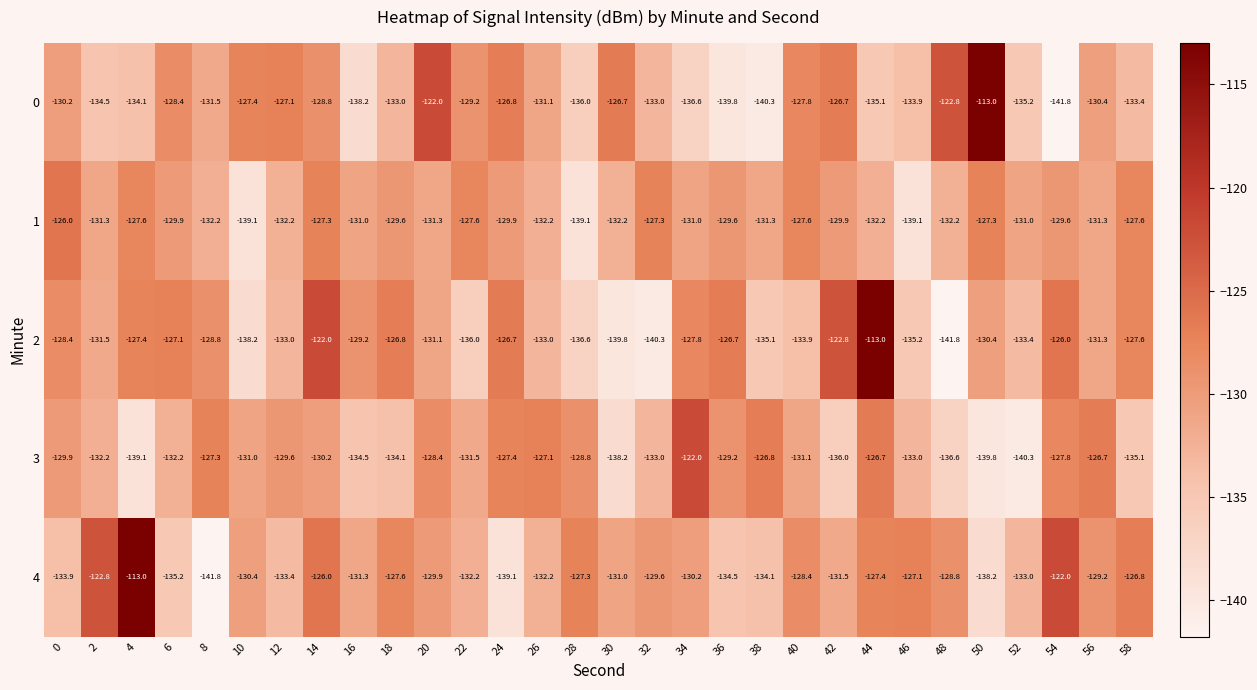

Count the number of categories in the chart.

30